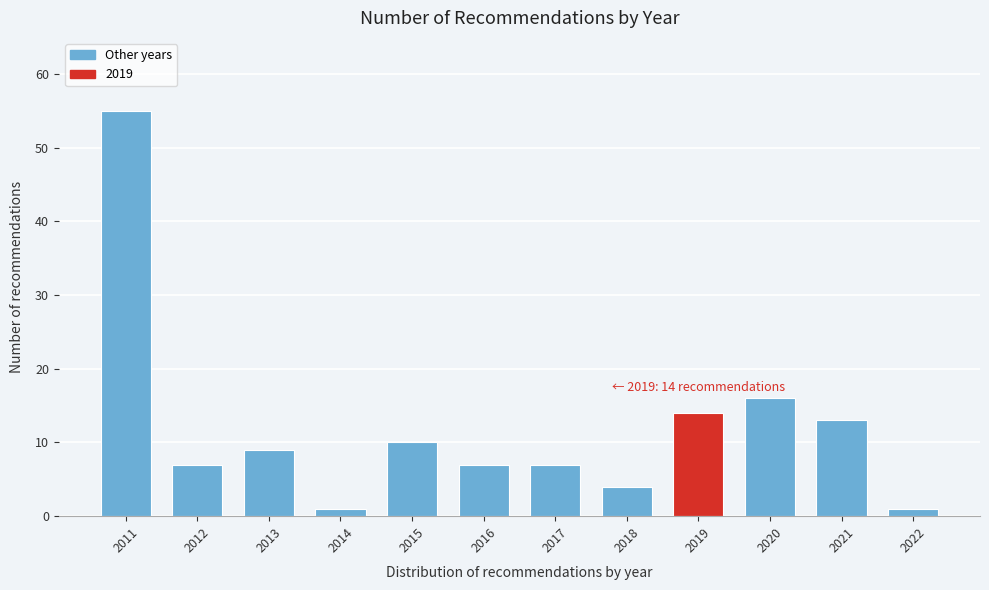

Reading left to right, what are all the values shown in this chart?

2011=55	2012=7	2013=9	2014=1	2015=10	2016=7	2017=7	2018=4	2019=14	2020=16	2021=13	2022=1